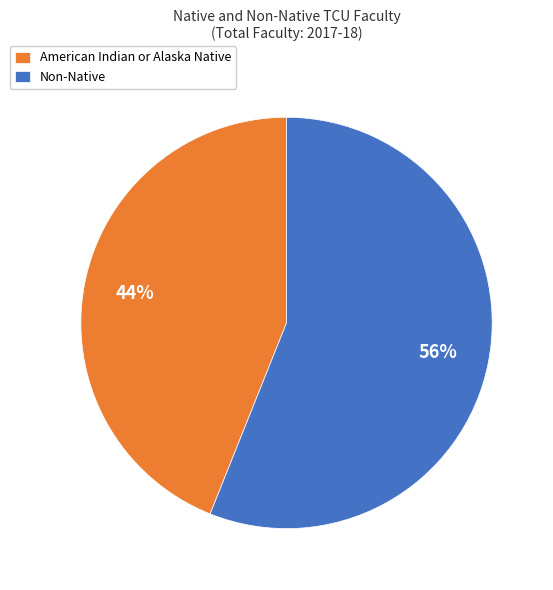

To the nearest percent, what is the difference between the largest and smallest slice percentages?

12%